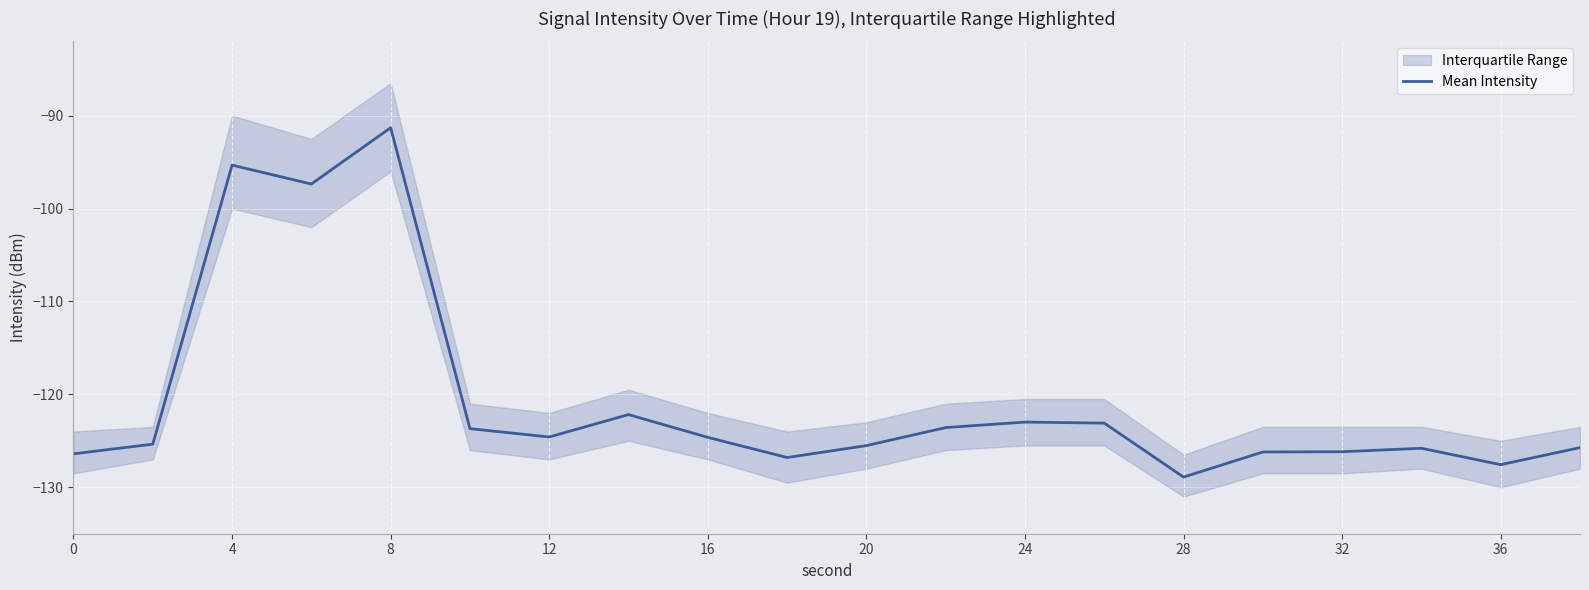

Which category has the highest value in the Mean Intensity series?

8